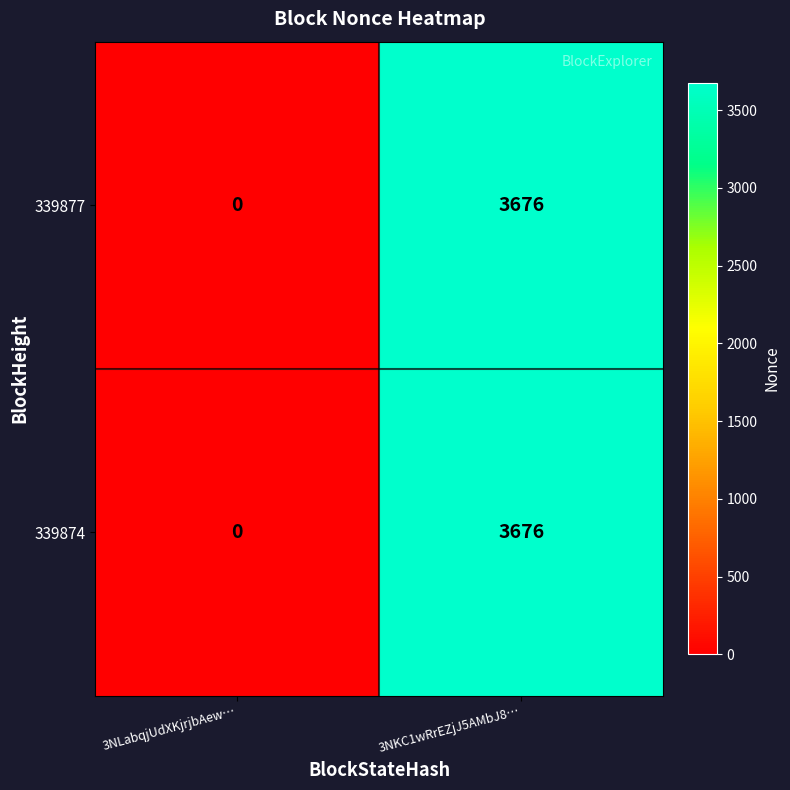

What is the average value of the 339874 series?

1838